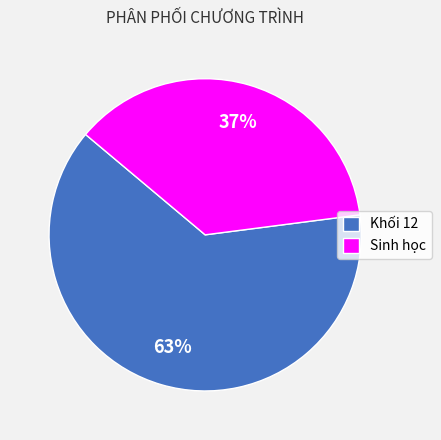

Count the number of slices in the pie.

2